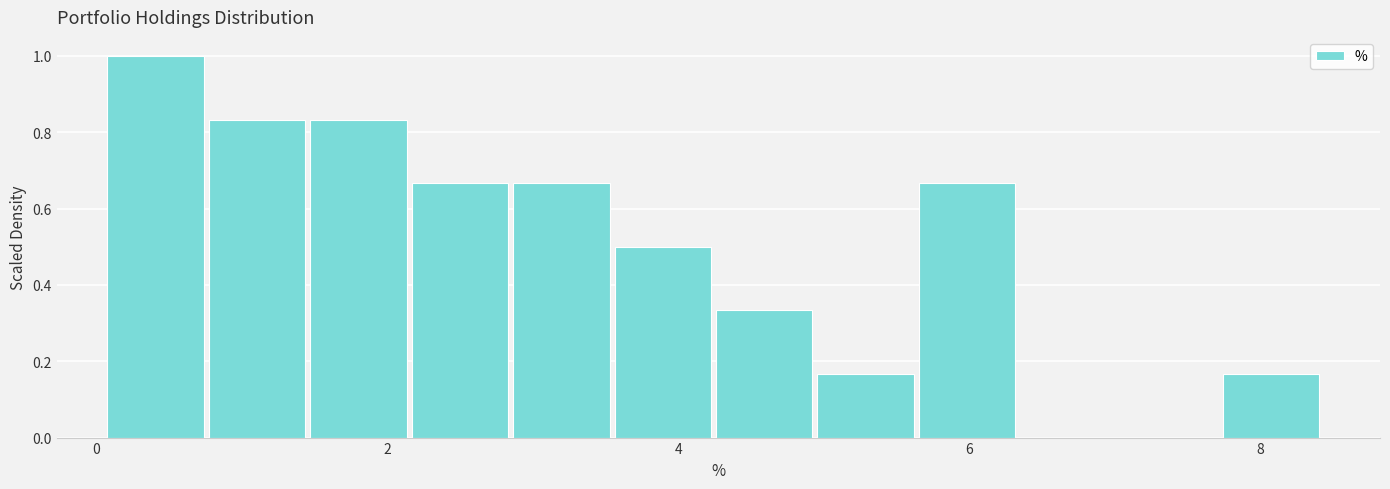

Read against the x-axis, roughly where is the centre of the tallest bar?

0.4